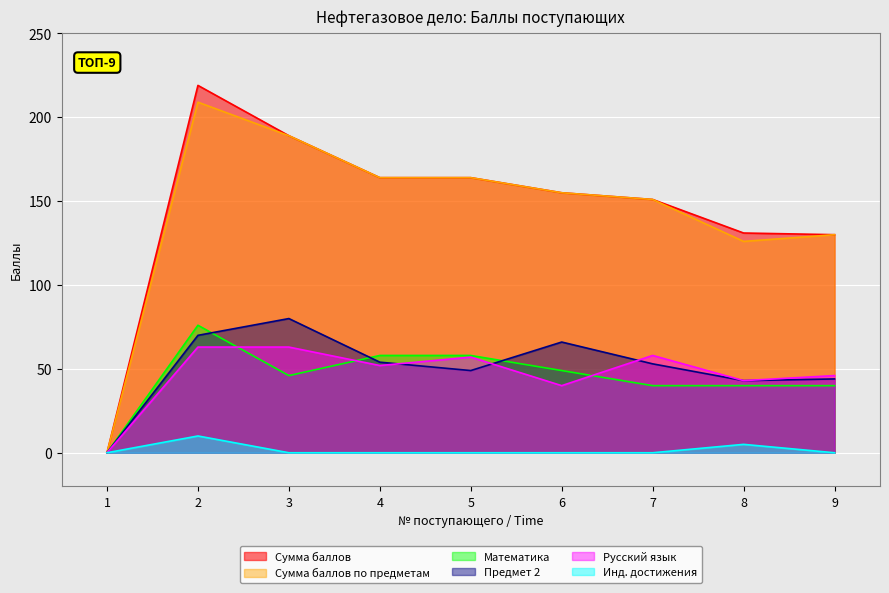

How many lines are shown in the chart?

6